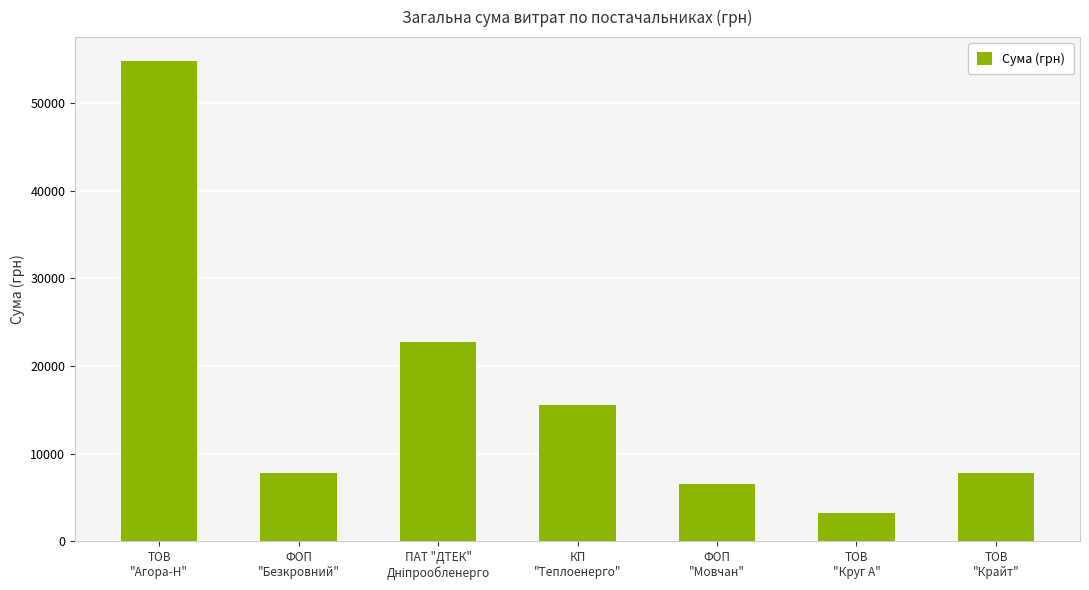

What is the difference between the maximum and minimum values?

51542.5